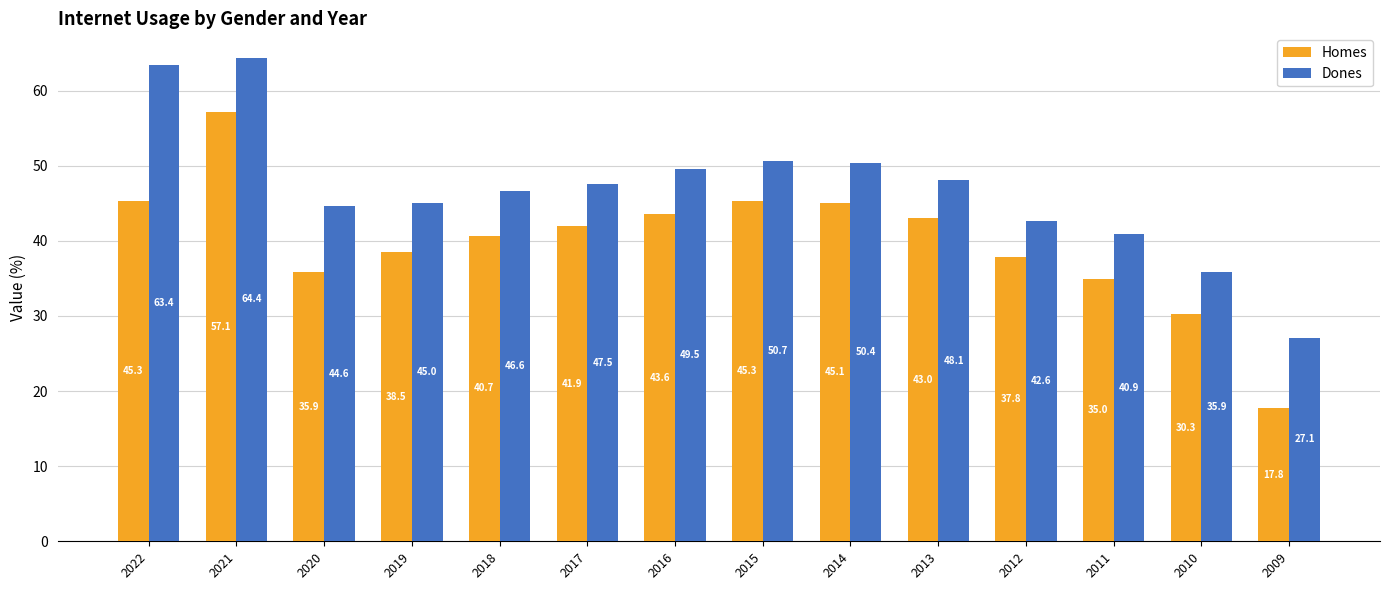

How many values in the Dones series exceed 47?

7